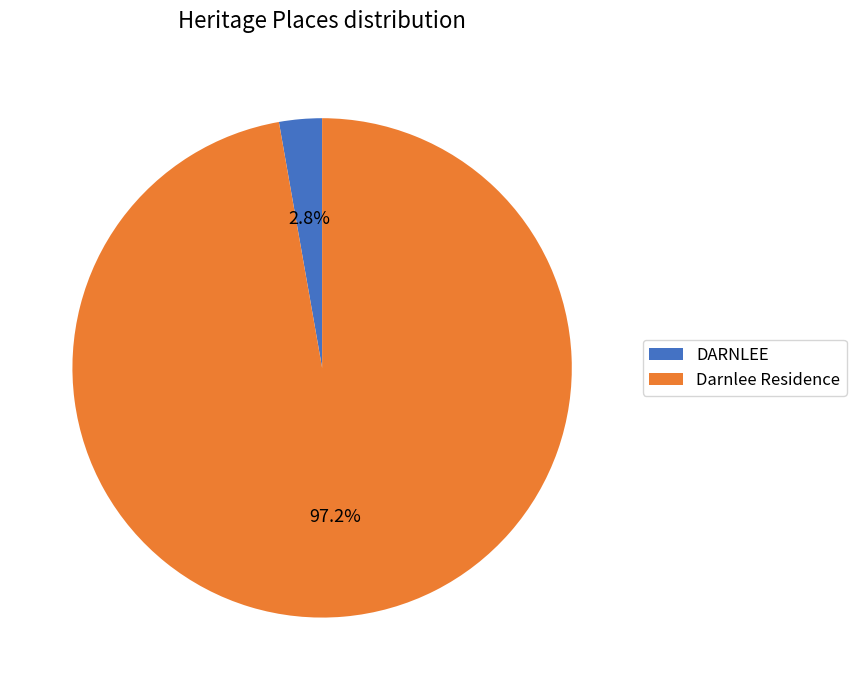

What percentage is NOT represented by DARNLEE?

97.2%